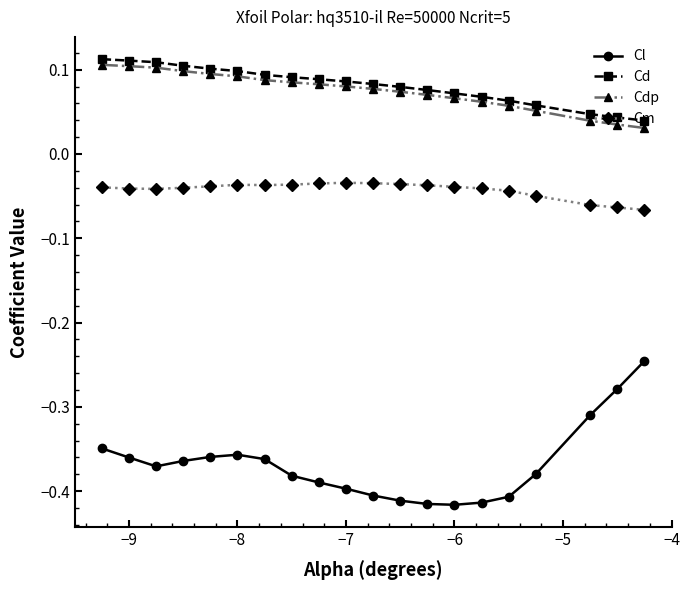

Which series has the widest spread of values?

Cl